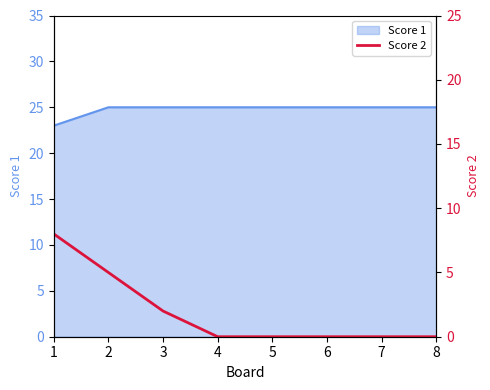

The value of Score 1 at 7 is 25. True or false?

True